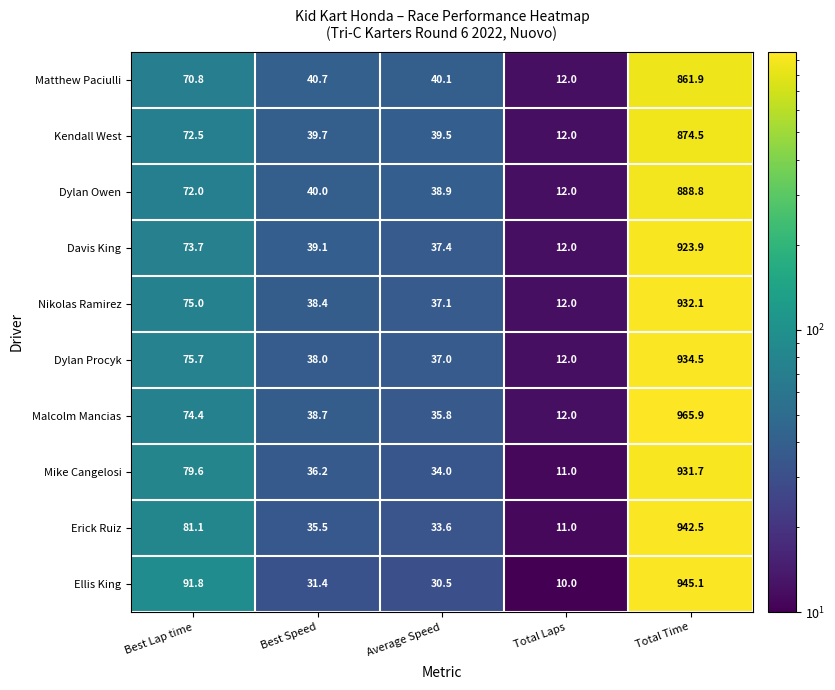

At which category is the sum across all series the highest?

Total Time